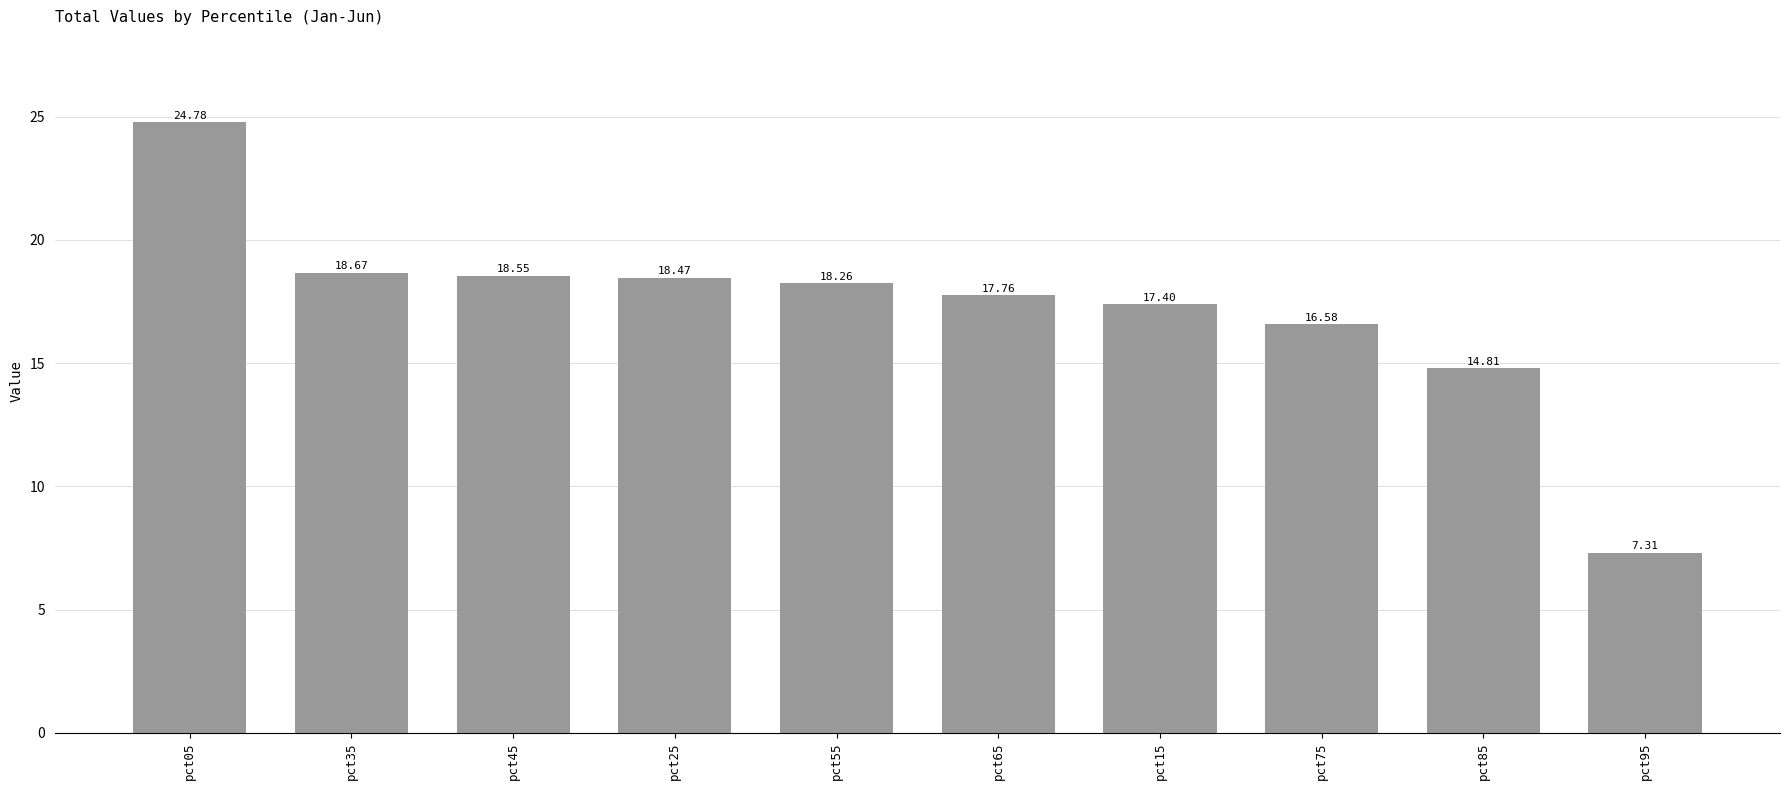

Rank the categories by value from lowest to highest.

pct95, pct85, pct75, pct15, pct65, pct55, pct25, pct45, pct35, pct05